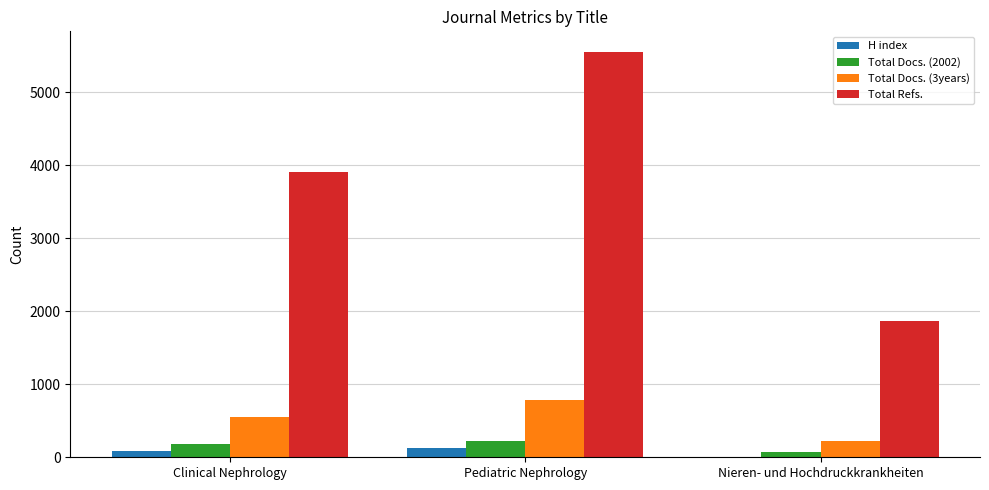

What is the highest value of the H index series?

124